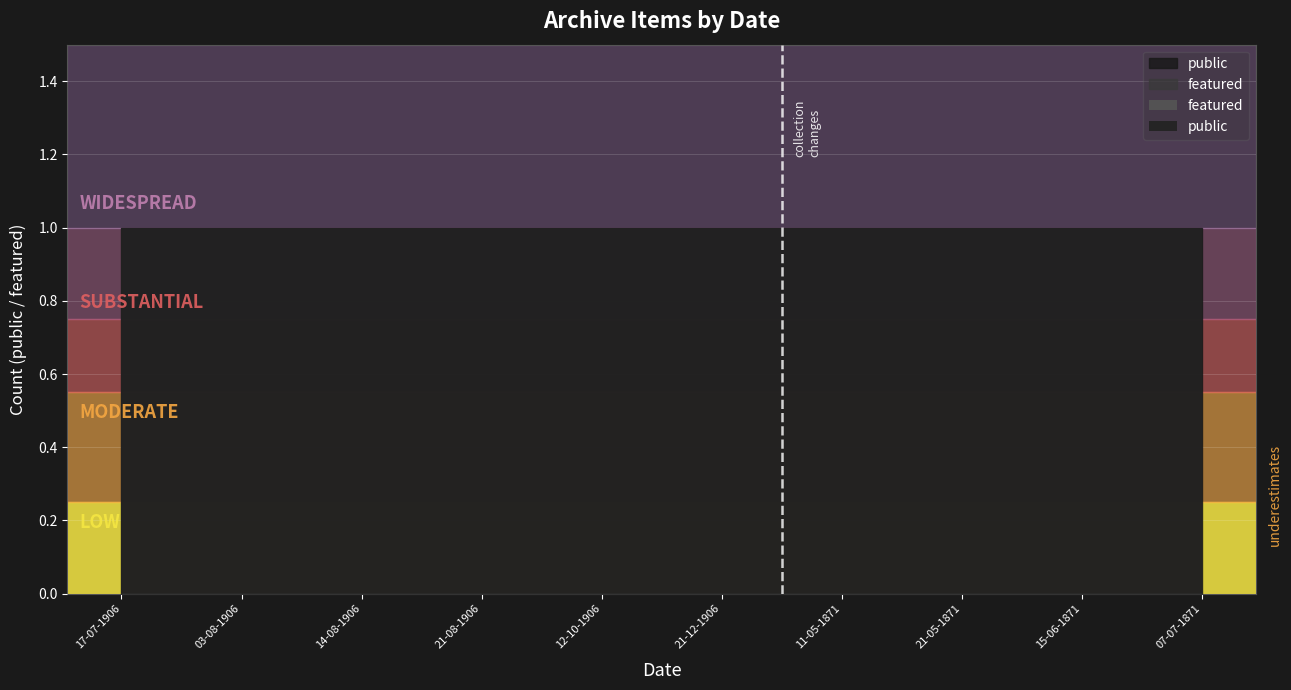

Is it true that public equals 1 at 14-08-1906?

True